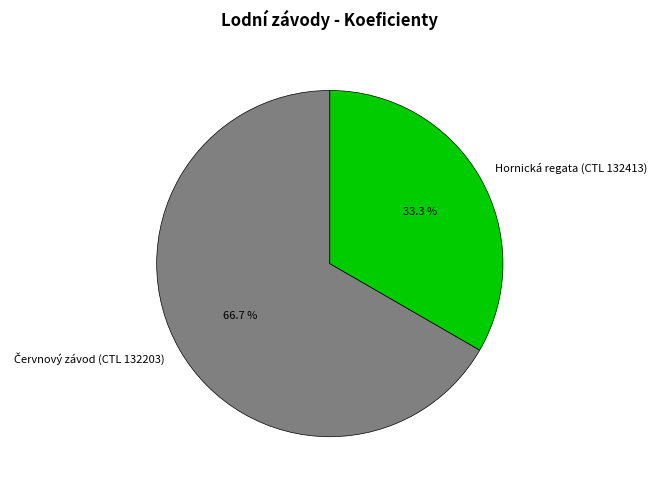

How many segments does this pie chart have?

2